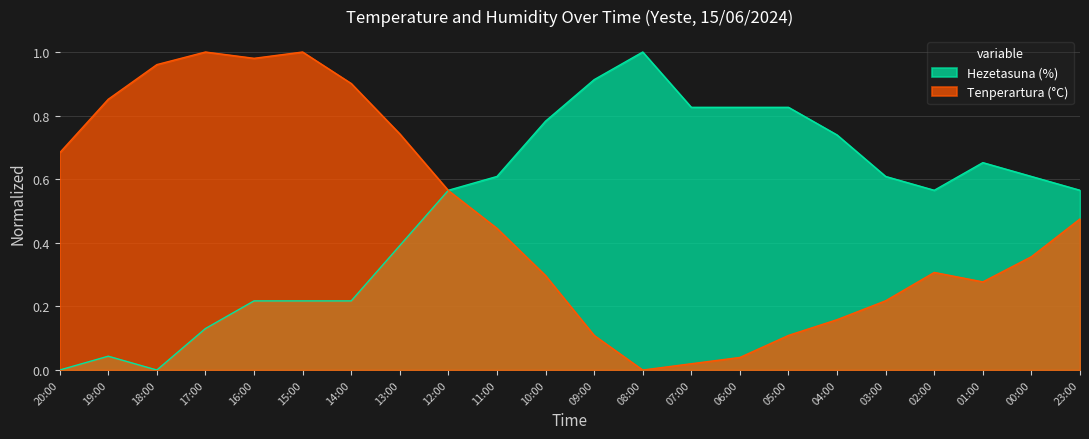

Rank the series at 07:00 from lowest to highest value.

Tenperartura (°C), Hezetasuna (%)